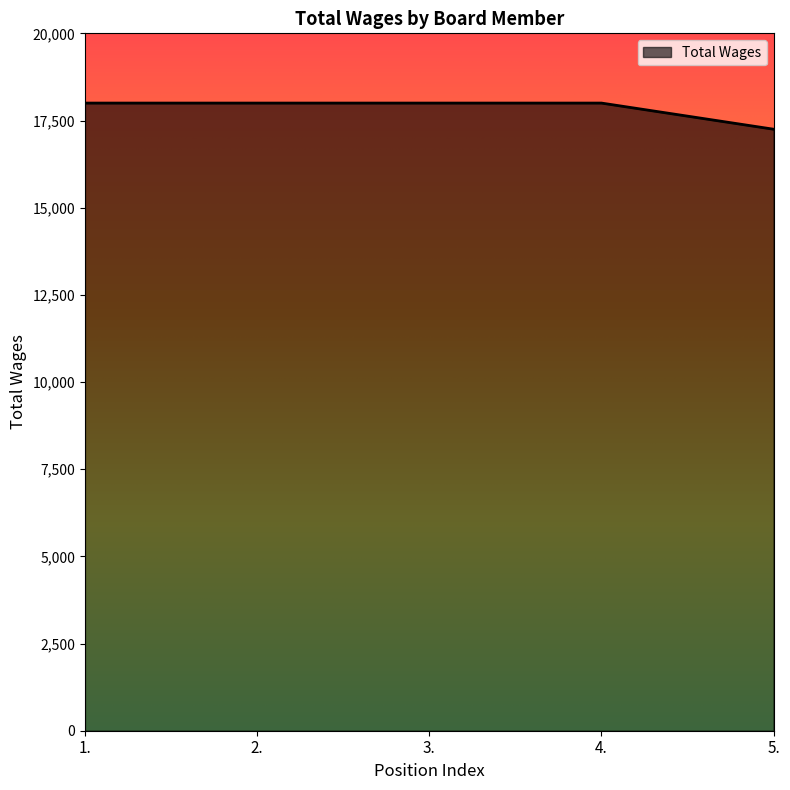

Reading left to right, what are all the values shown in this chart?

1.=18000	2.=18000	3.=18000	4.=18000	5.=17250